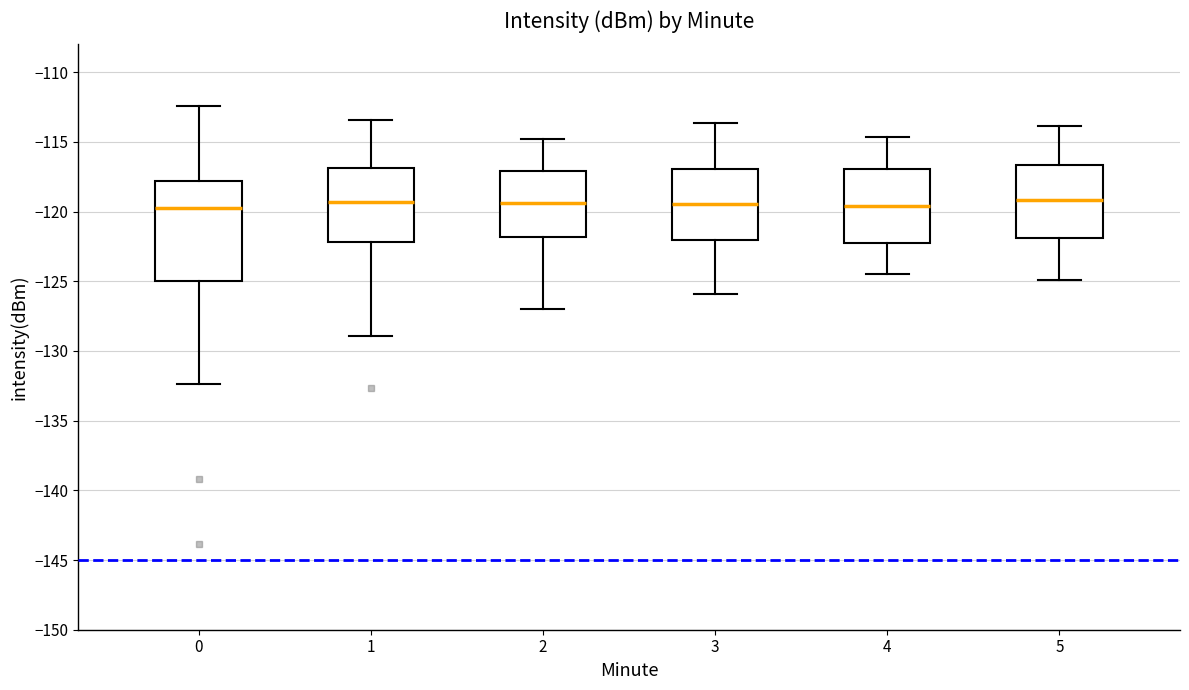

Where is the upper edge of the box at x = 1 on the y-axis? The values are not printed on the chart, so give them approximately, as read against the axis.

-117.0